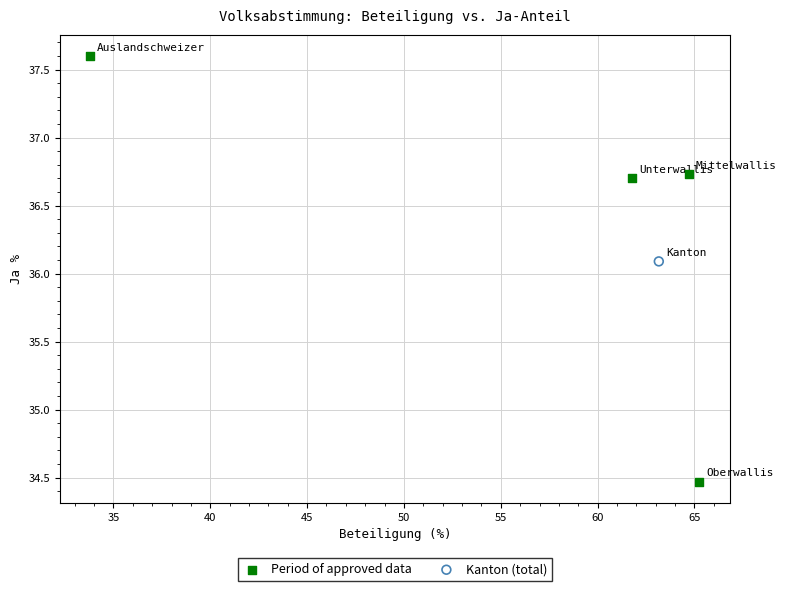

What are all the series names shown in the legend?

Period of approved data, Kanton (total)